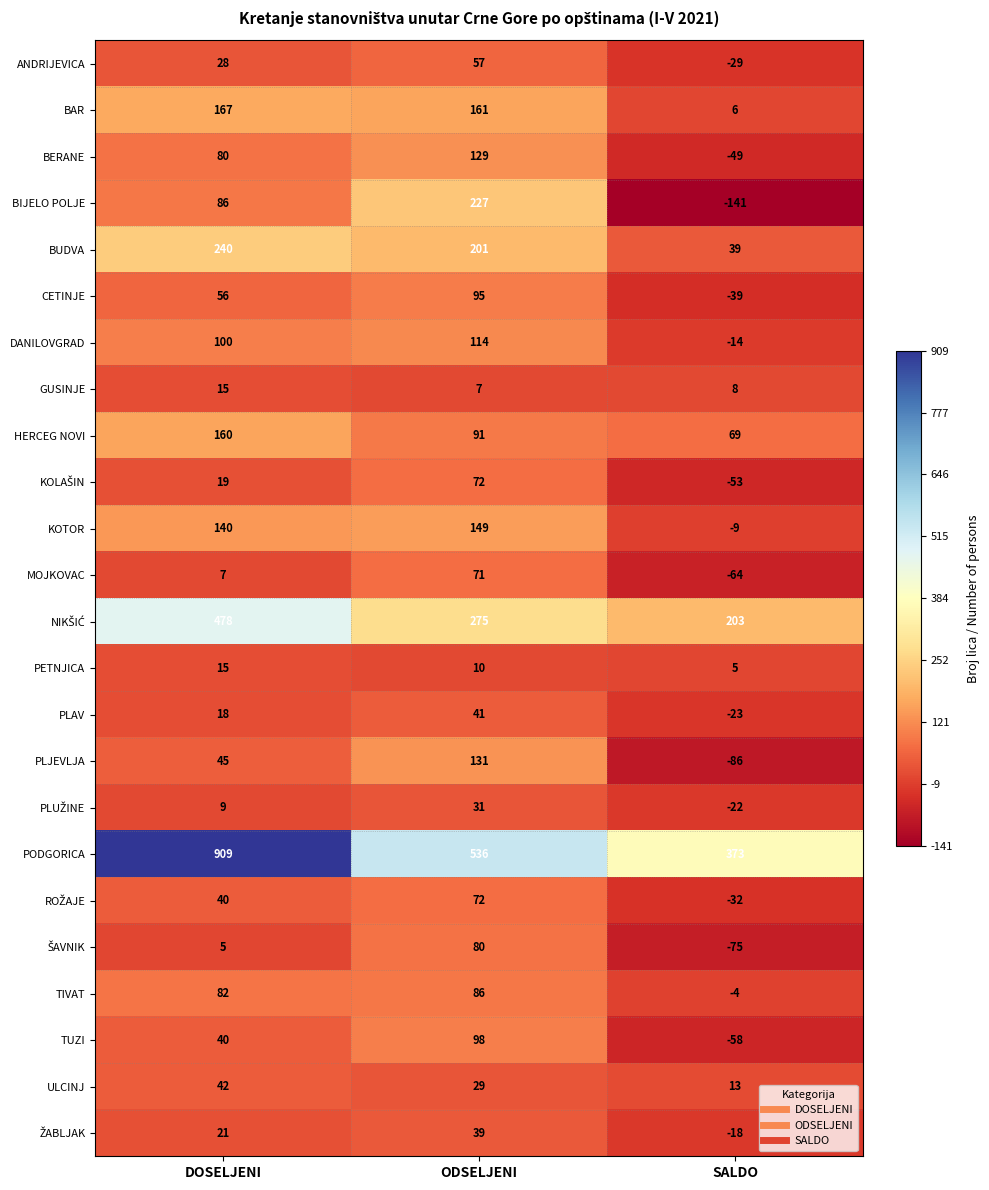

Which series has the largest total across all categories?

PODGORICA